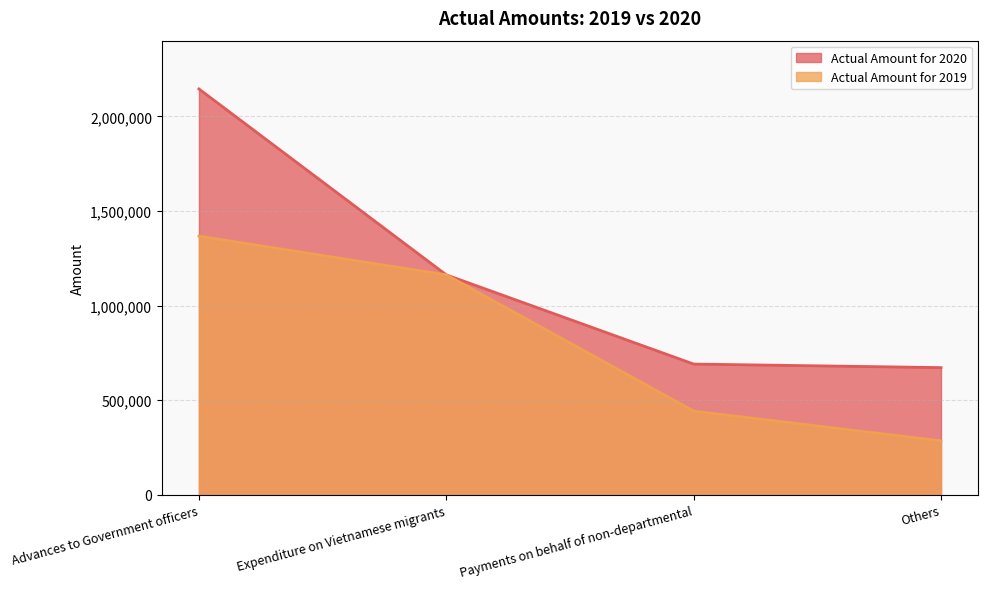

At which category does the chart reach its peak across all series?

Advances to Government officers